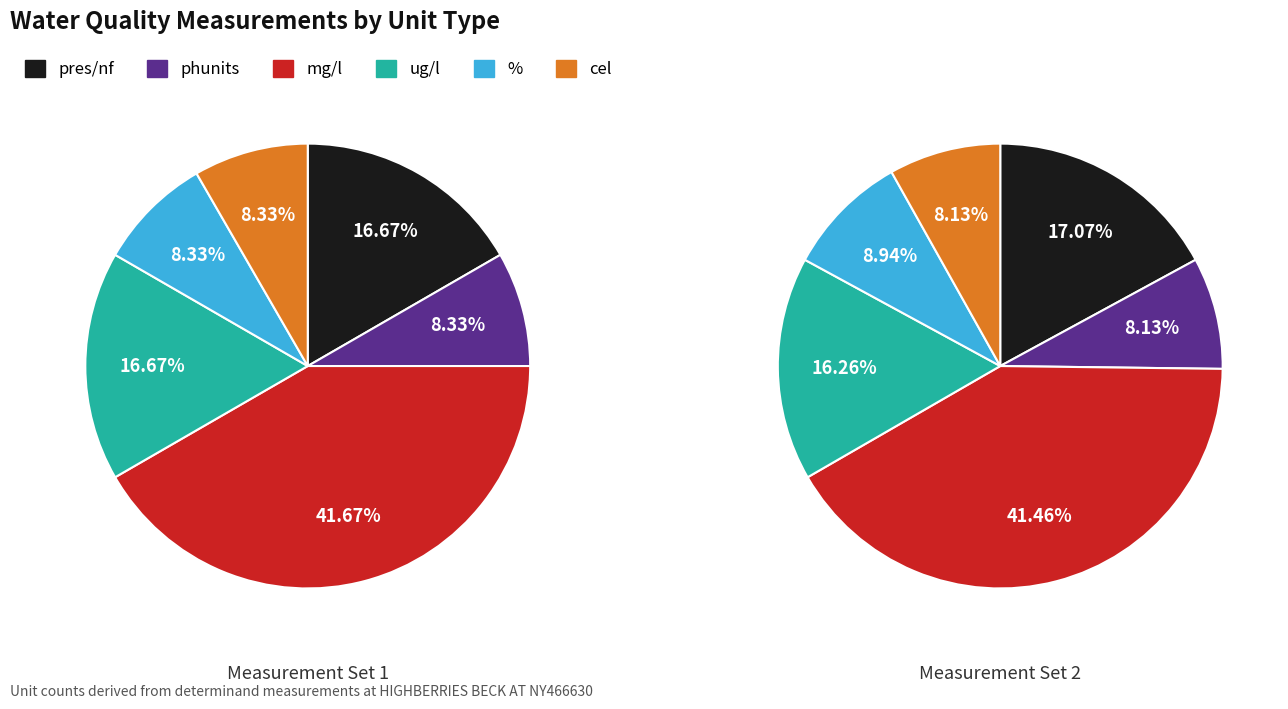

Rank the categories by value from lowest to highest.

phunits, %, cel, pres/nf, ug/l, mg/l